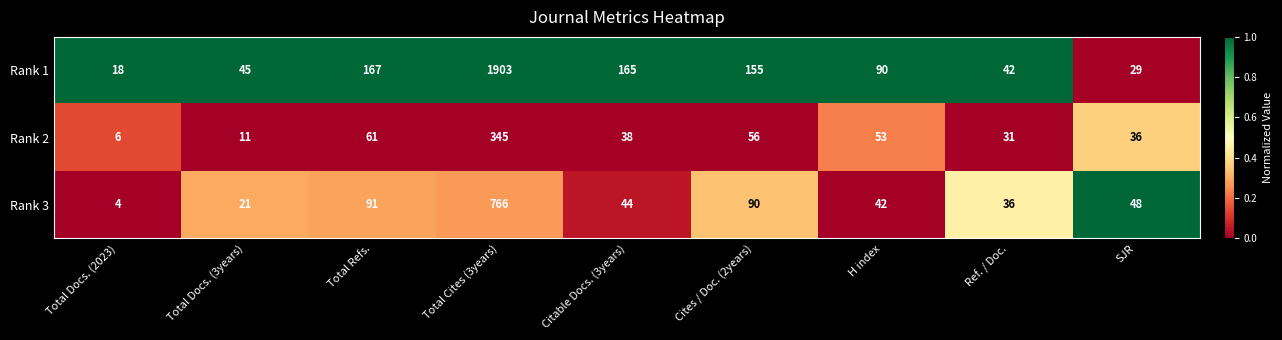

Which series changed the most between Total Docs. (2023) and Total Cites (3years)?

Rank 1